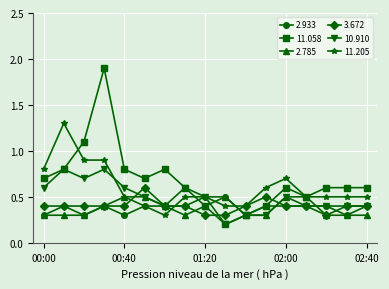

True or false: 3.672 and 2.933 intersect in this chart.

True